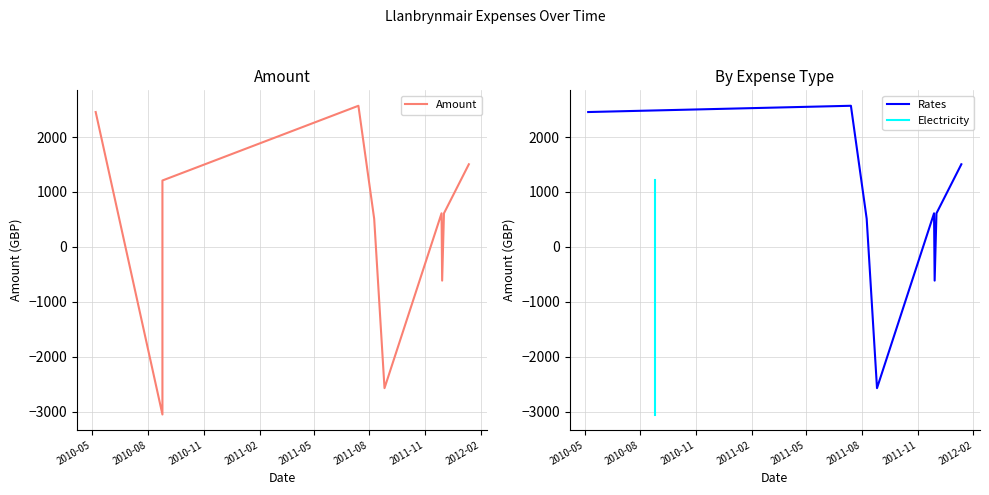

What is the smallest value displayed?

-3047.0